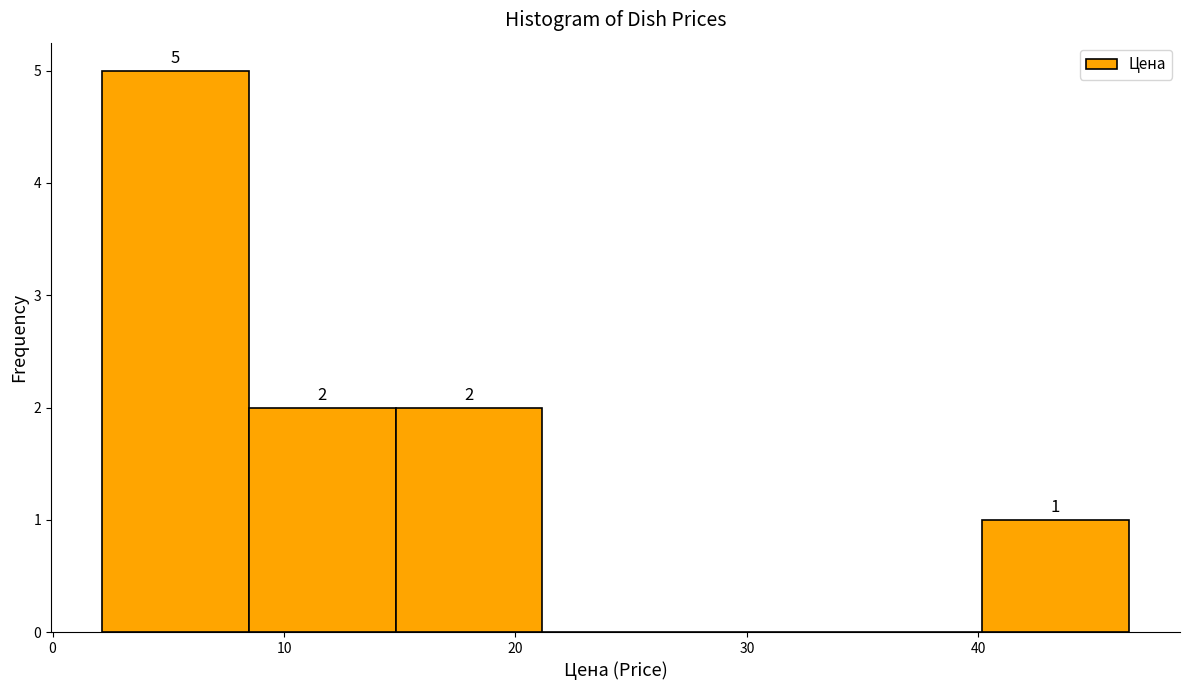

Over which range of the x-axis is the bar tallest?

2 to 8